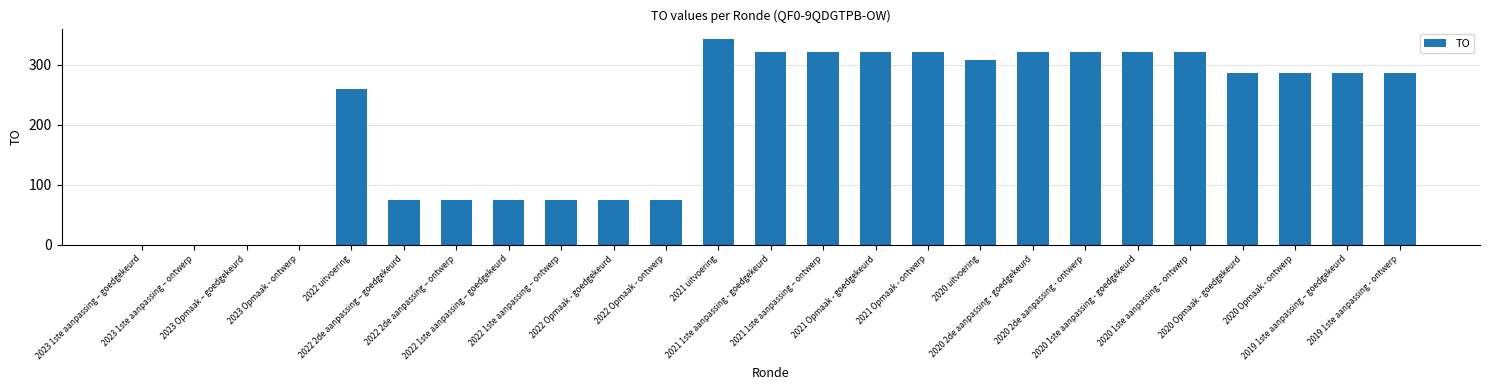

Is it true that the value at 2023 1ste aanpassing – goedgekeurd is 119?

False